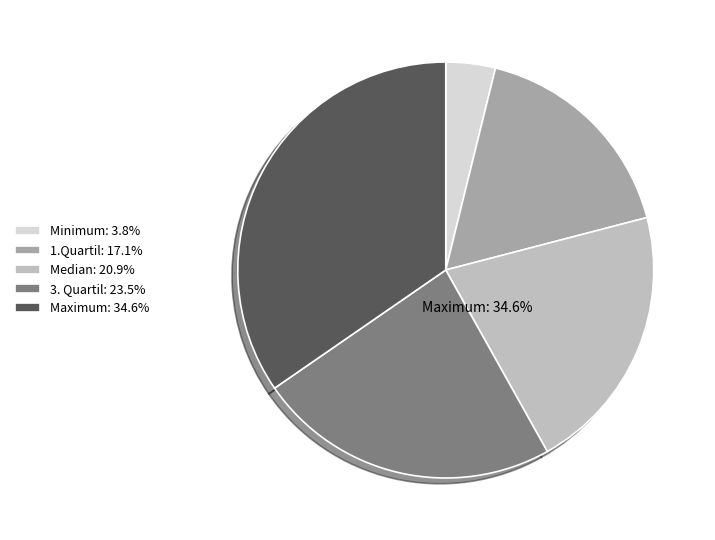

To the nearest percent, what is the difference between the largest and smallest slice percentages?

31%